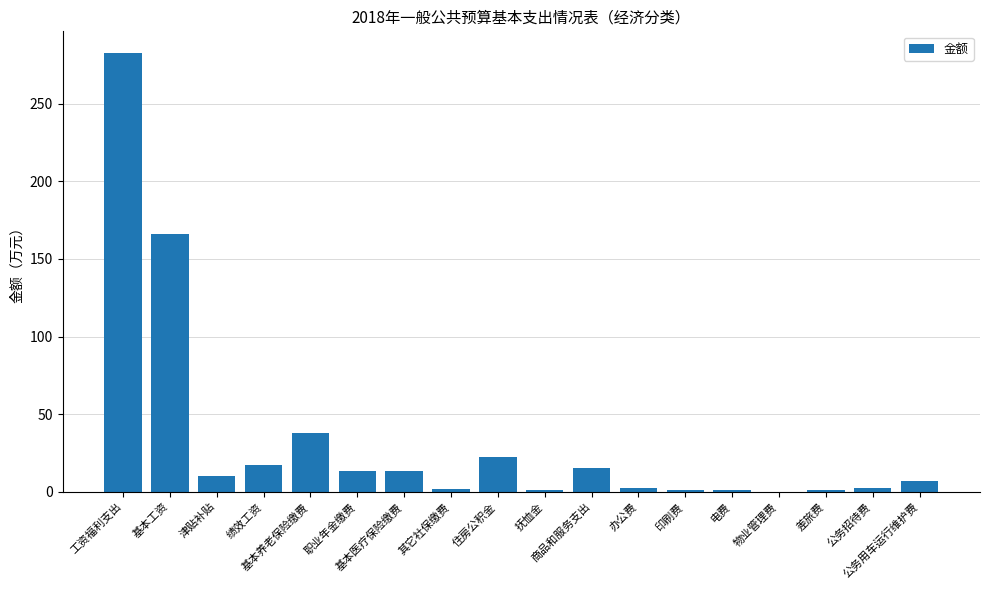

The chart shows a value of 63.9 at 基本养老保险缴费. True or false?

False